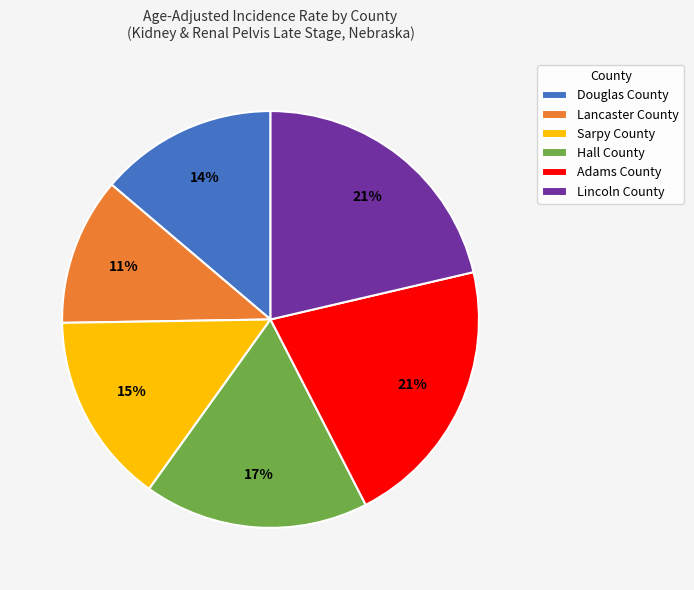

Between Lincoln County and Douglas County, which is larger?

Lincoln County